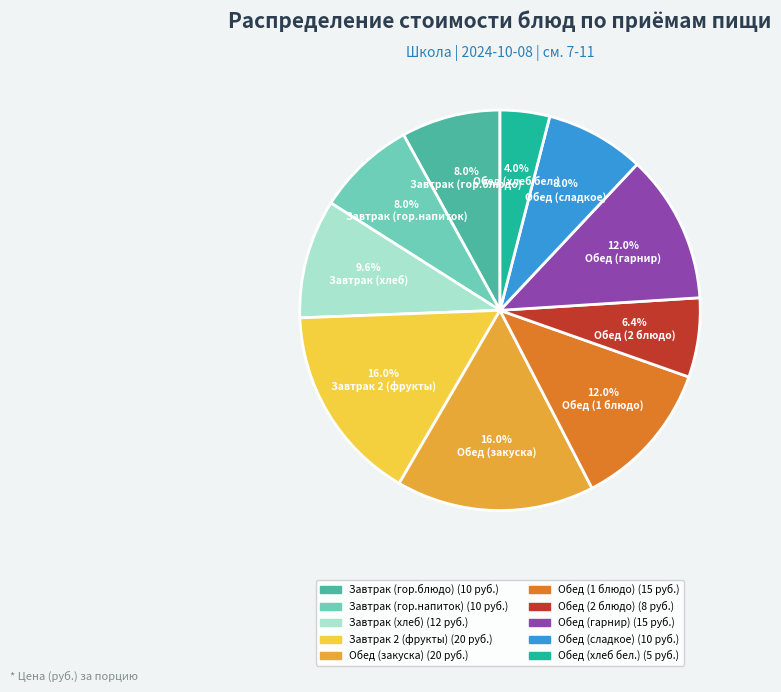

Combined, what portion of the pie is Обед (2 блюдо) and Завтрак (гор.блюдо)?

14.4%